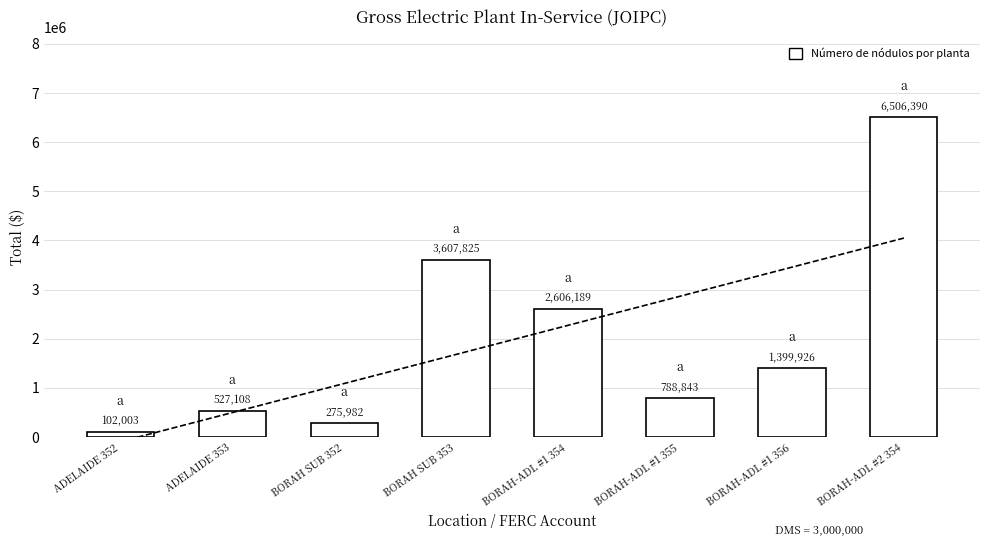

The chart shows a value of 2606189.2 at BORAH-ADL #1 354. True or false?

True